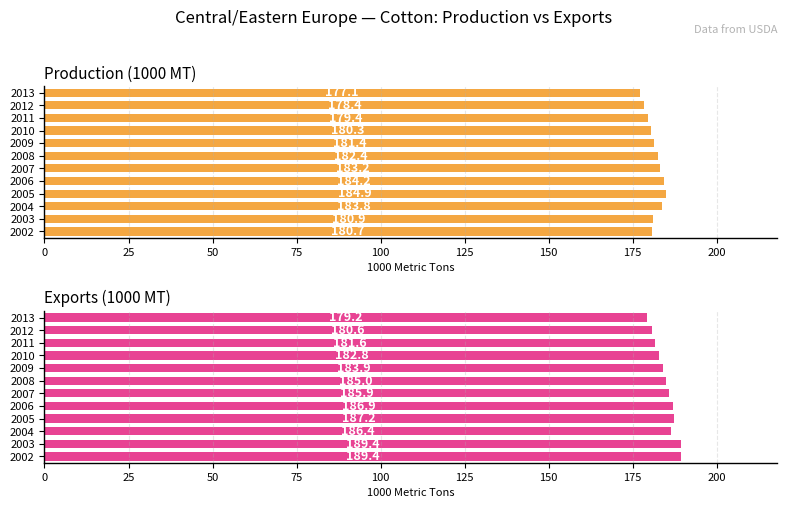

What are all the series names shown in the legend?

Production (1000 MT), Exports (1000 MT)